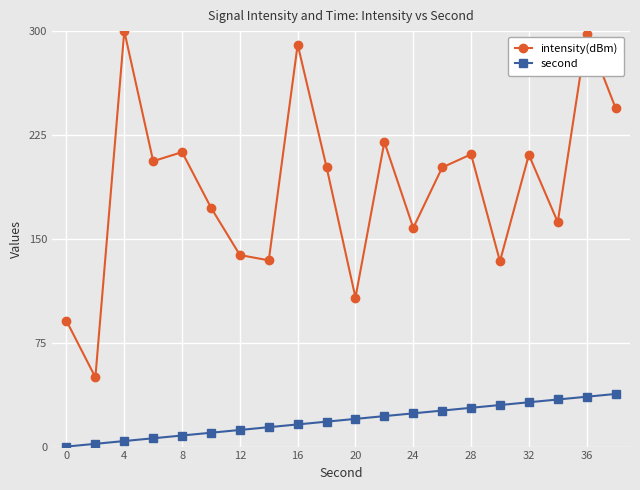

What is the sum of all intensity(dBm) values?

3744.1